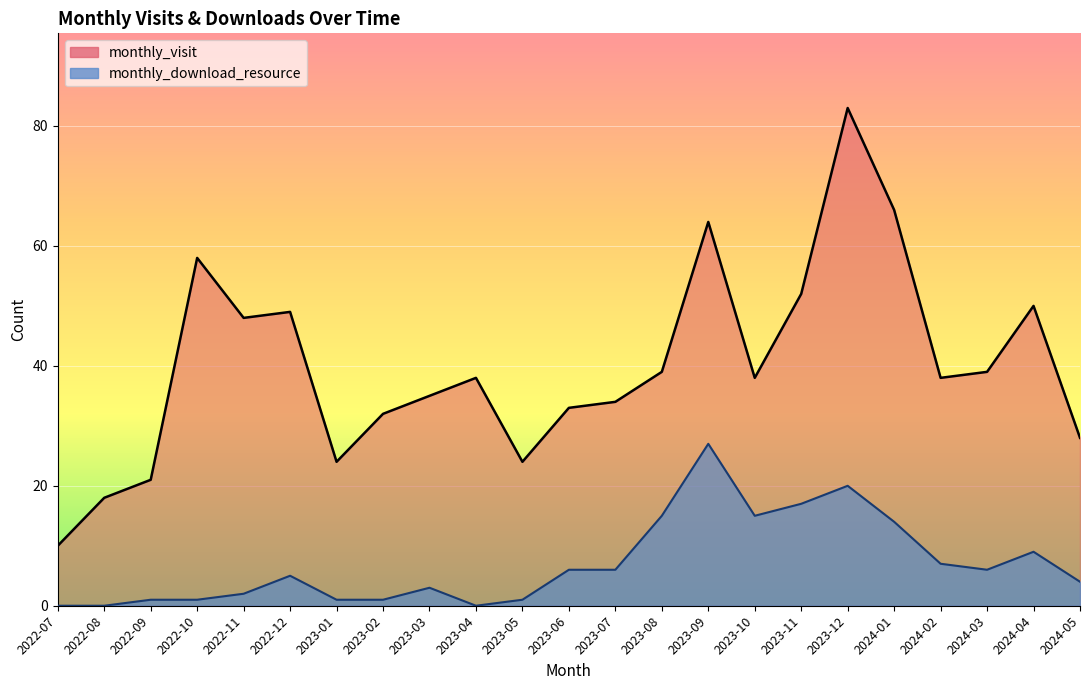

At which category is the sum across all series the highest?

2023-12